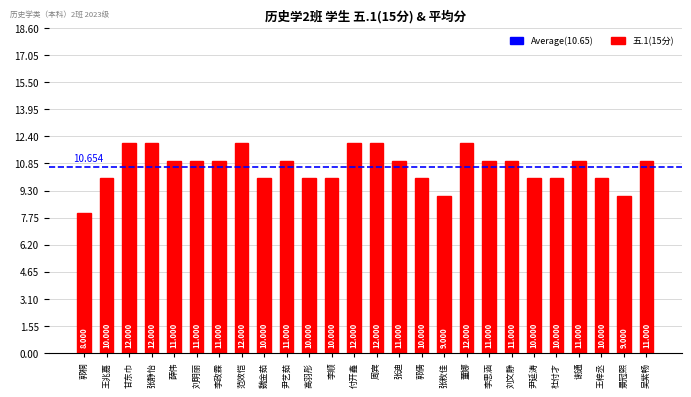

What is the label of the 12th bar from the left?

李顺